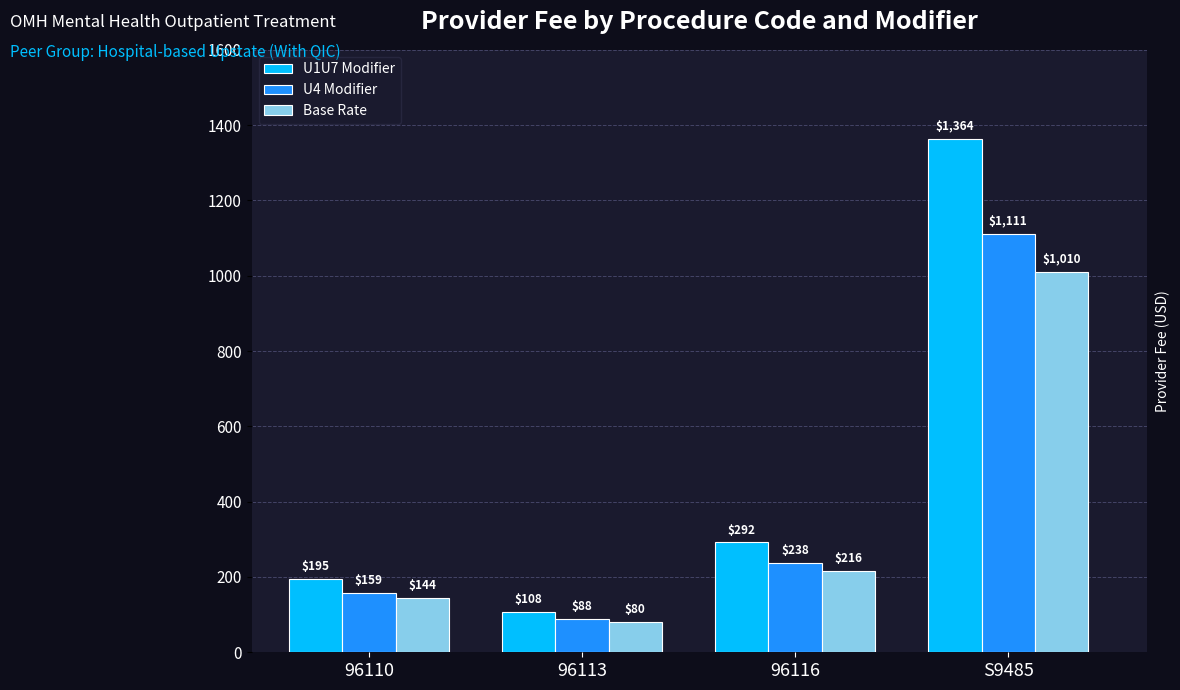

Which category has the highest value in the U4 Modifier series?

S9485